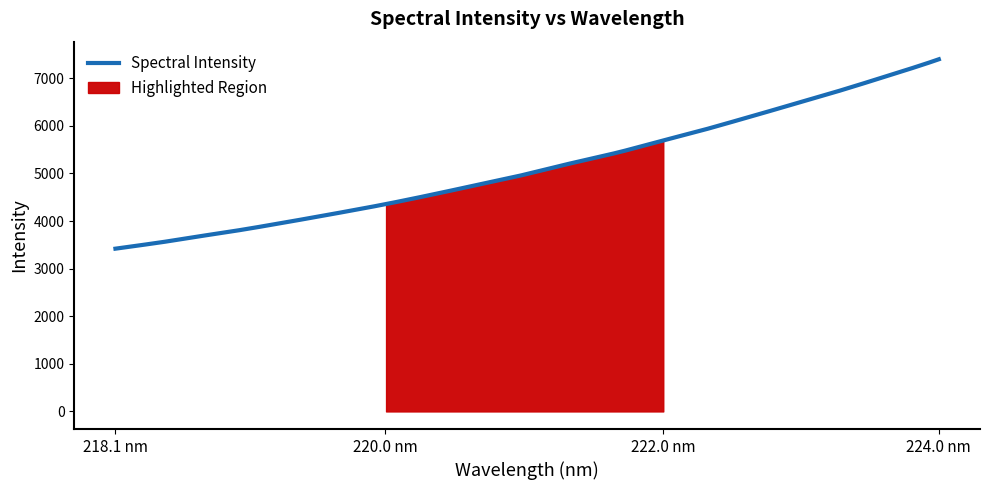

What is the change in value from 220.5444 to 222.263?

+1209.7